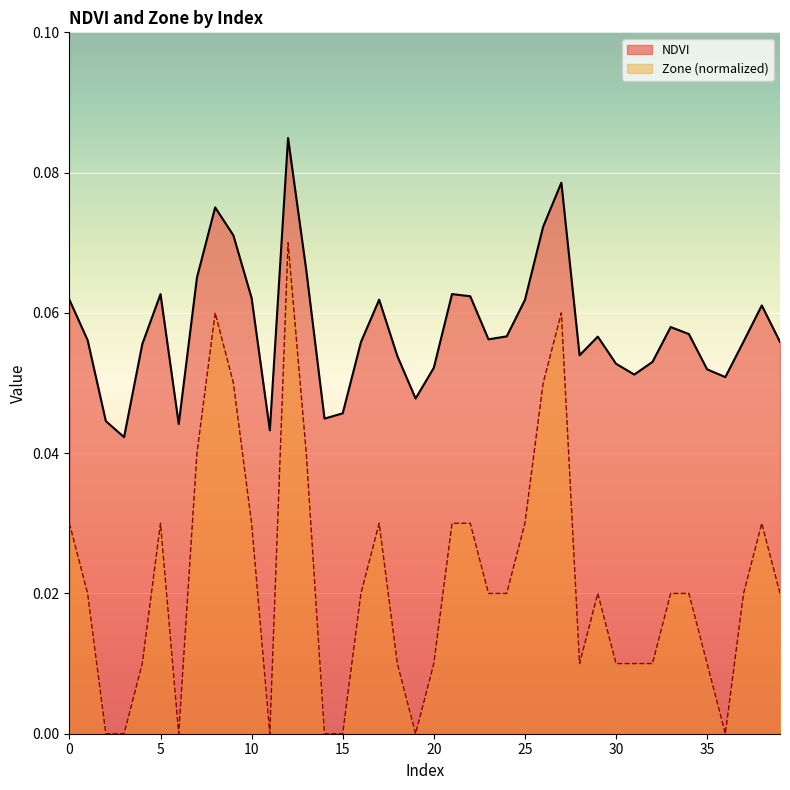

True or false: Zone and NDVI intersect in this chart.

False